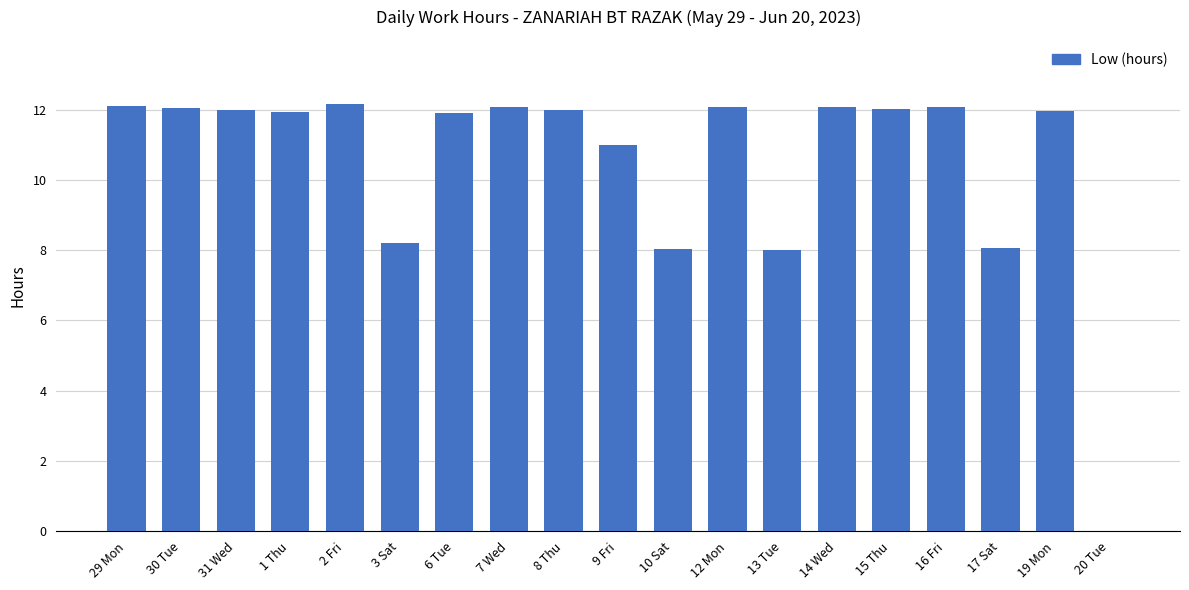

What is the maximum value shown in the chart?

12.2